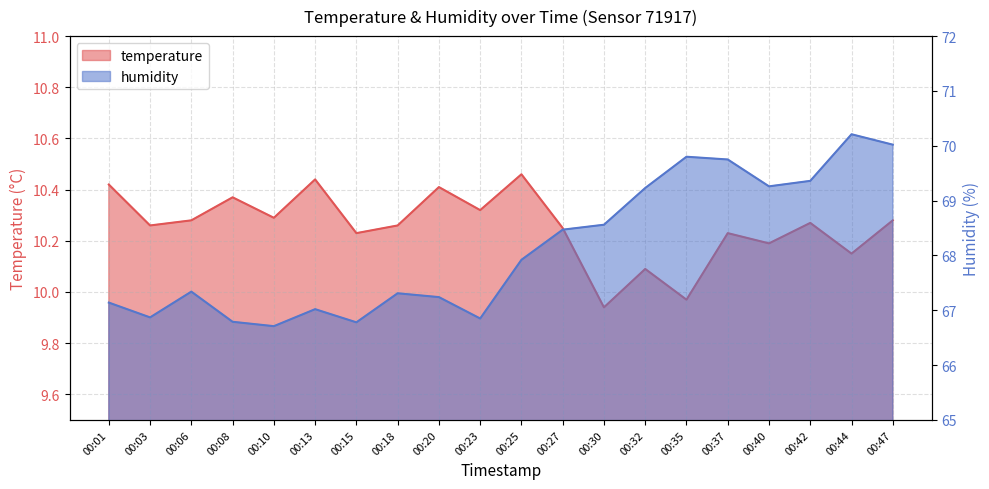

What are all the series names shown in the legend?

temperature, humidity